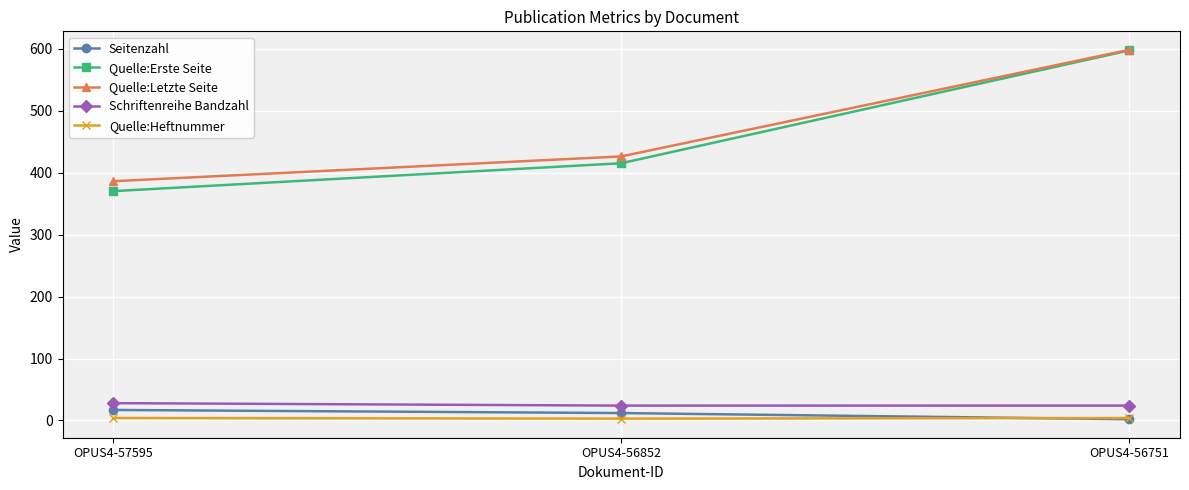

Between OPUS4-57595 and OPUS4-56751, which series saw the biggest shift?

Quelle:Erste Seite